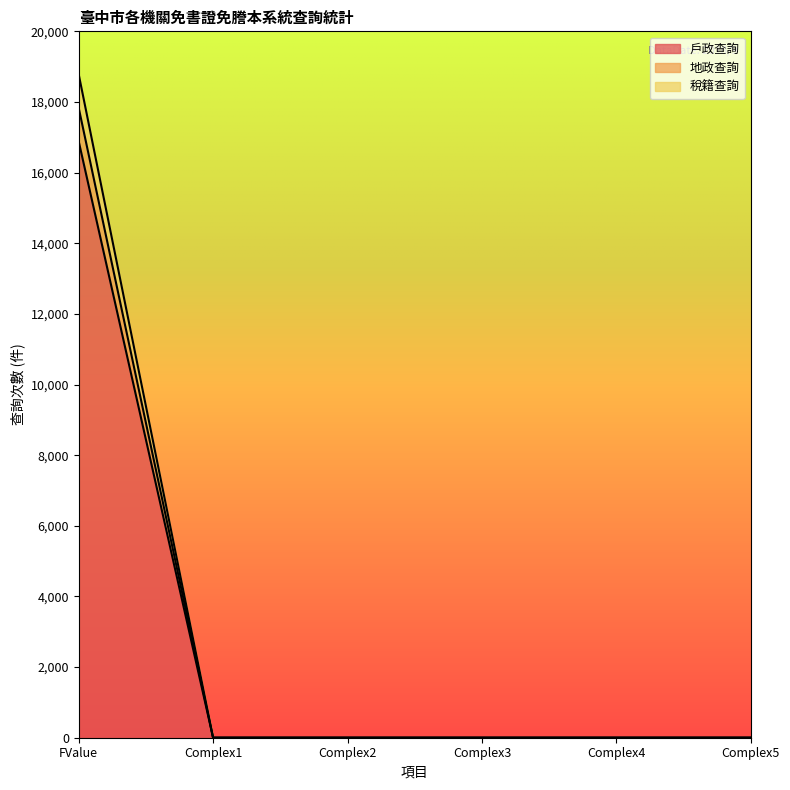

What are all the series names shown in the legend?

戶政查詢, 地政查詢, 稅籍查詢